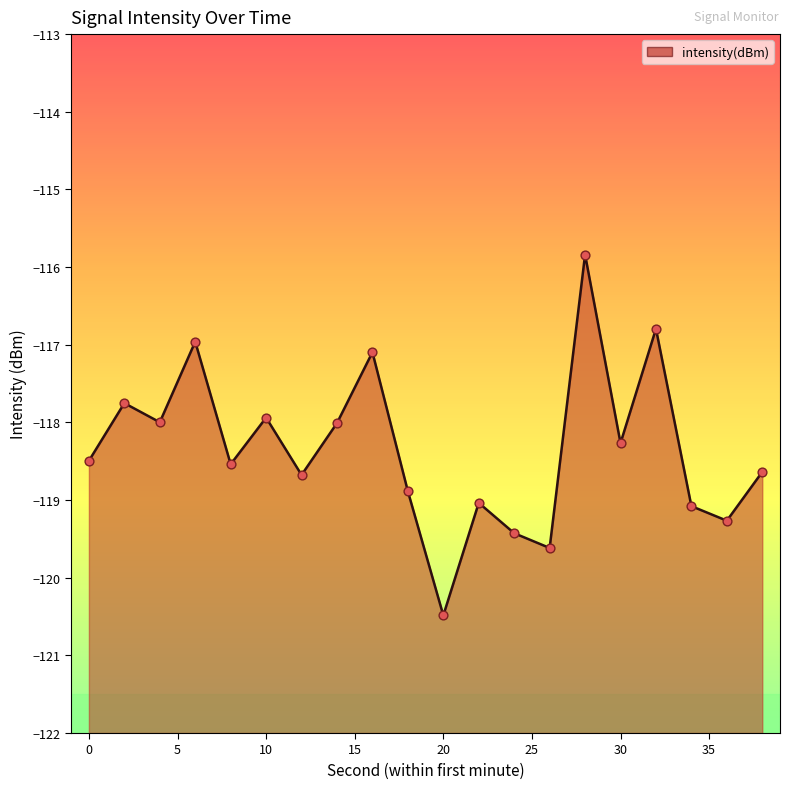

Between 8 and 12, which is larger?

8